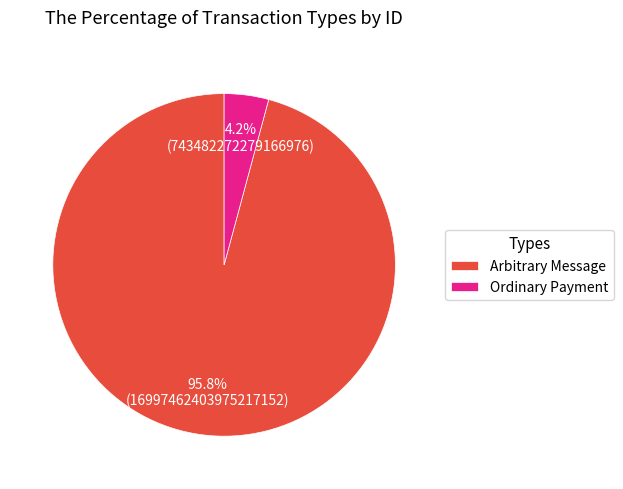

Which has a higher value, Ordinary Payment or Arbitrary Message?

Arbitrary Message